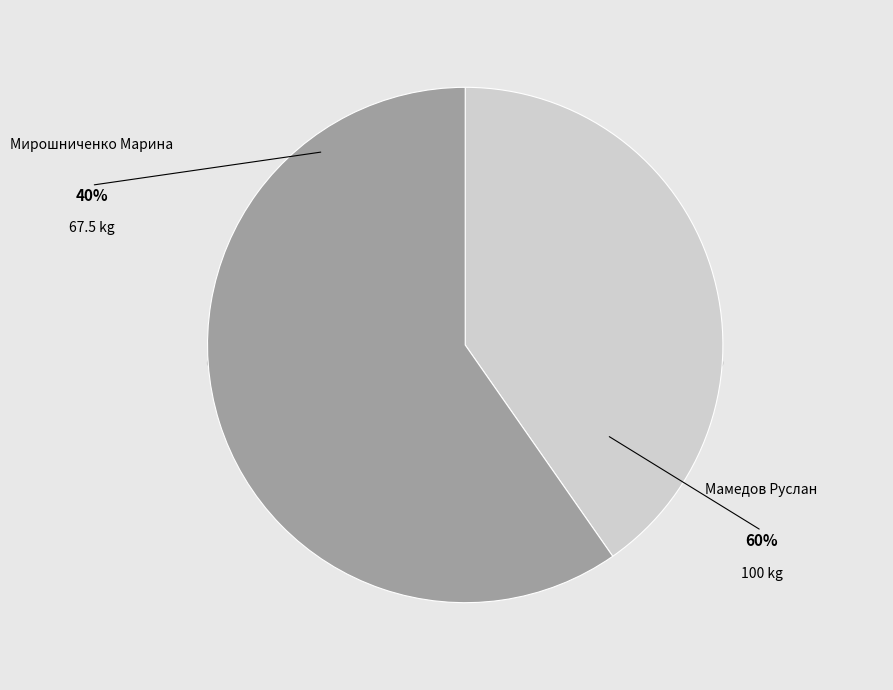

What is the change in value from Мирошниченко Марина to Мамедов Руслан?

+32.5